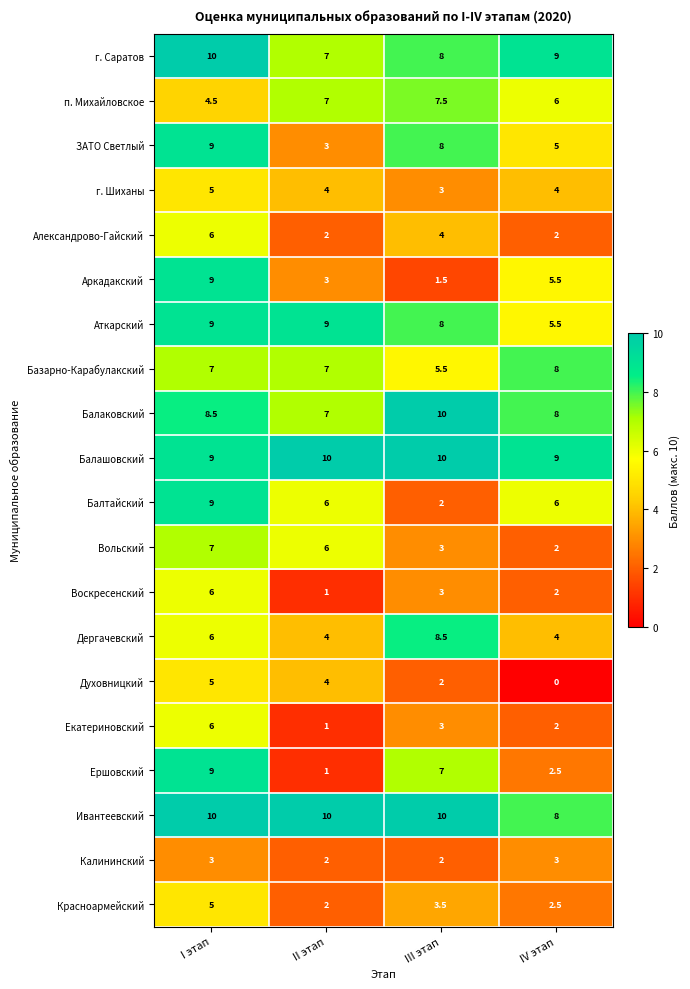

What is the spread (max minus min) of values at II этап?

9.0